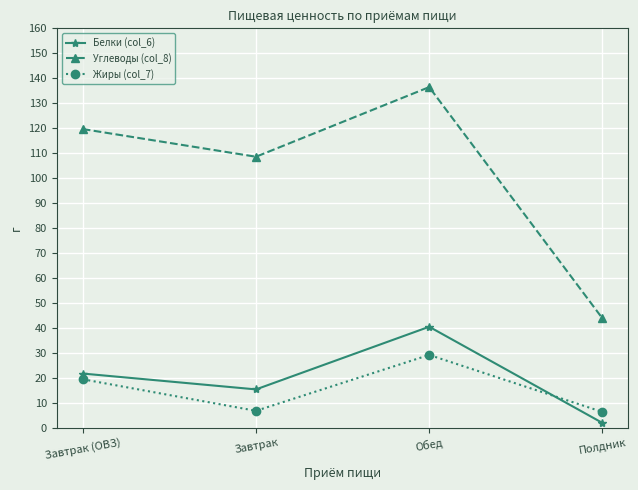

What is the minimum value shown in the chart?

1.9